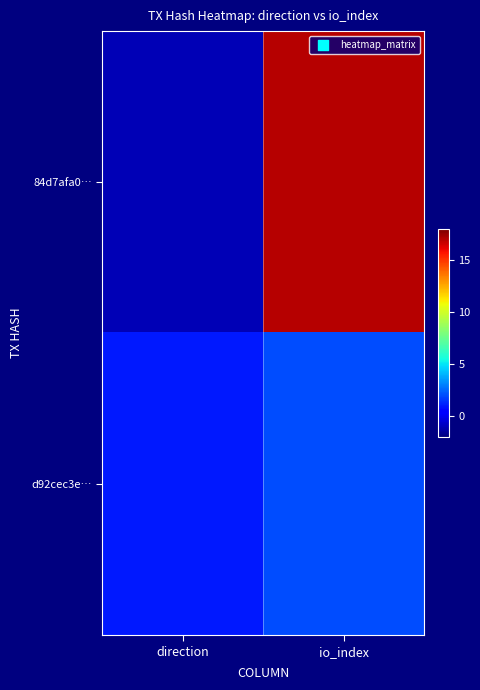

Which series has the widest spread of values?

84d7afa0…